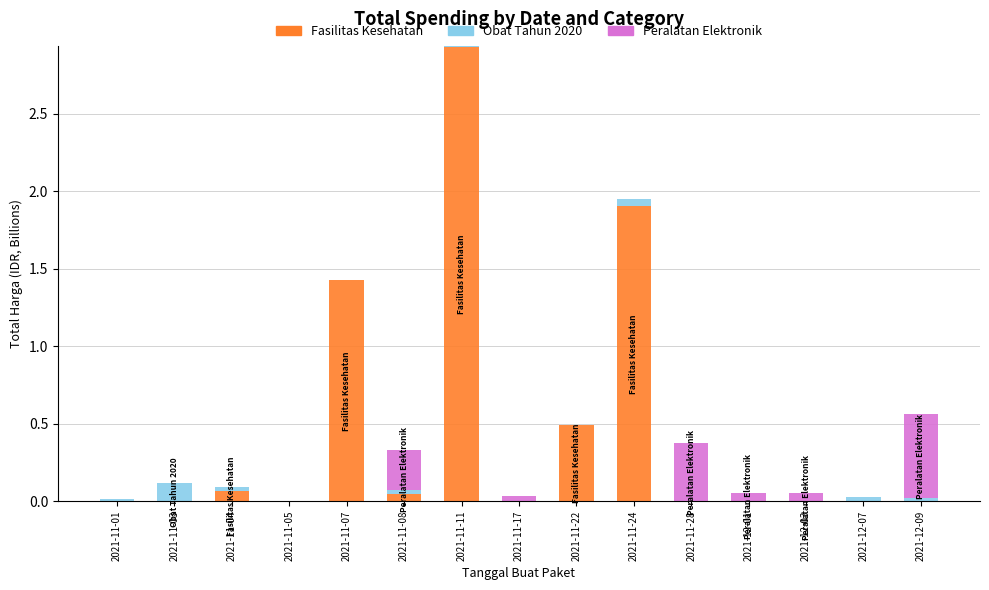

The value of Fasilitas Kesehatan at 2021-12-07 is 0.0. True or false?

True